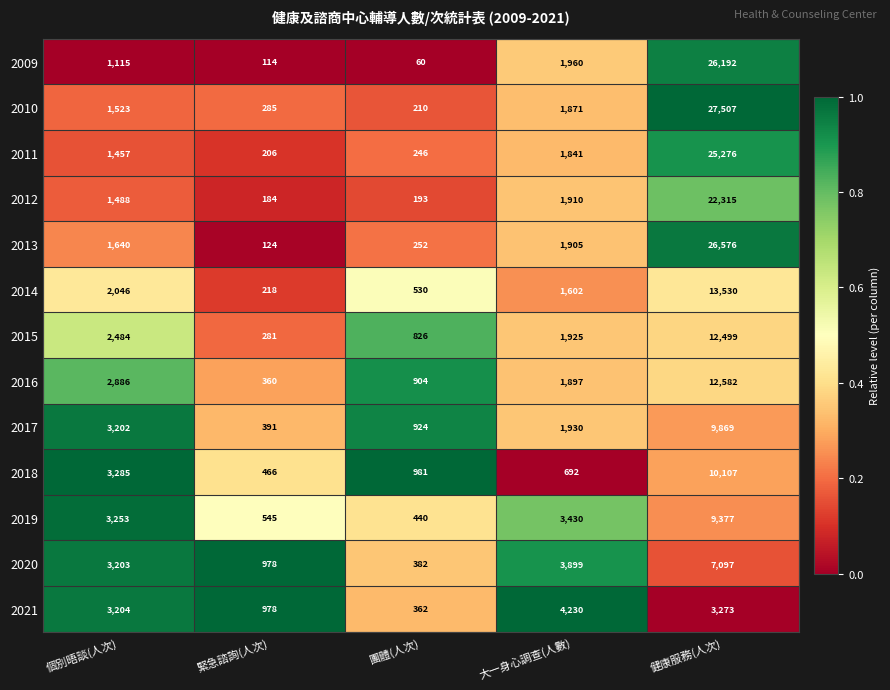

Where is 2010 nearest to the value 13858?

大一身心調查(人數)